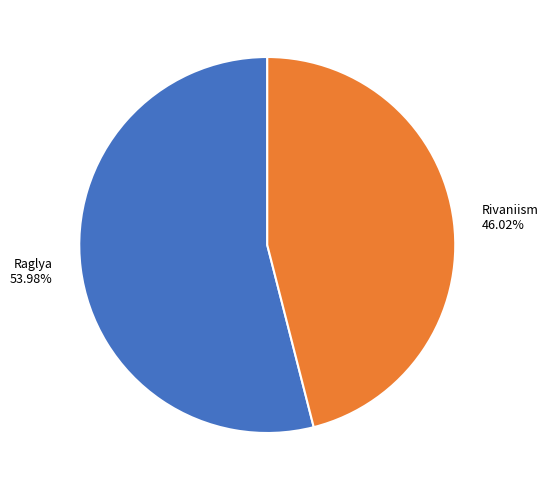

How many segments does this pie chart have?

2